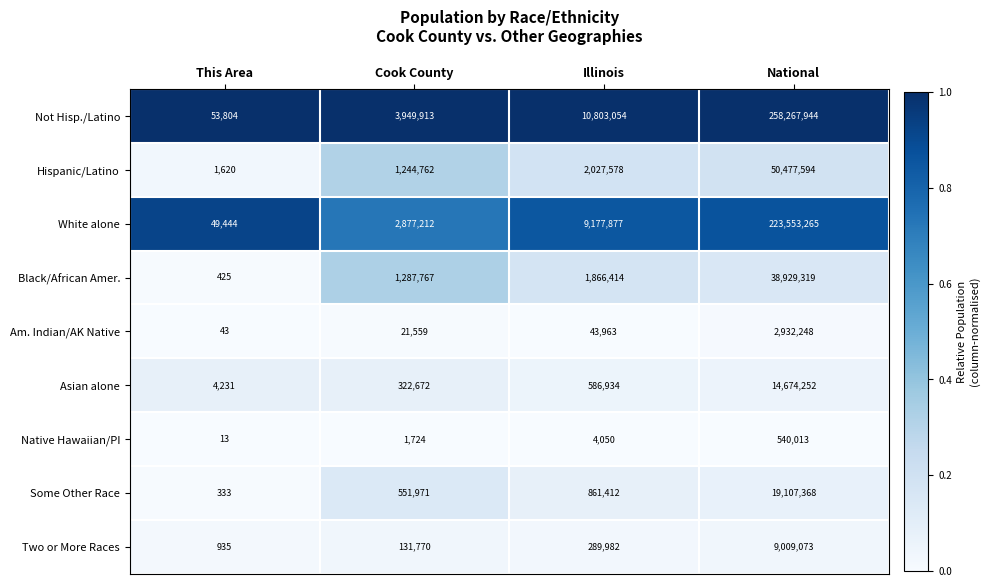

The Native Hawaiian/PI series shows 13 at This Area. True or false?

True